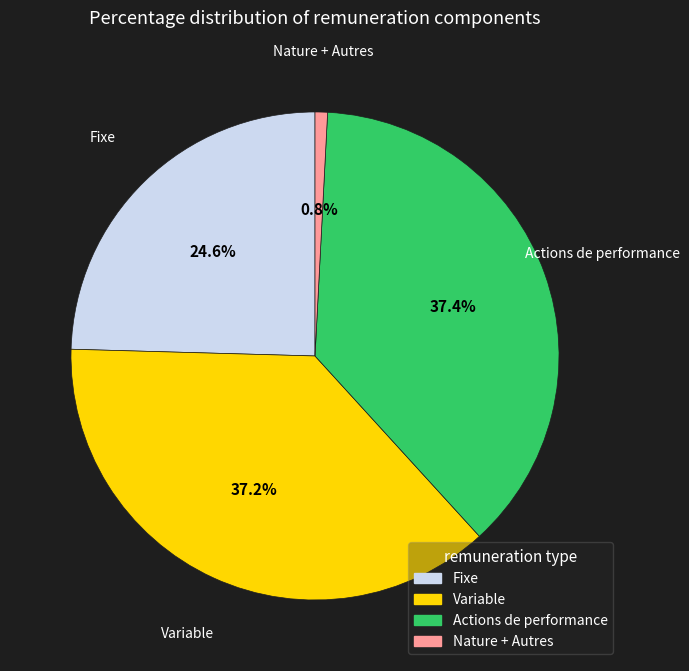

To the nearest percent, what portion does Fixe represent?

25%